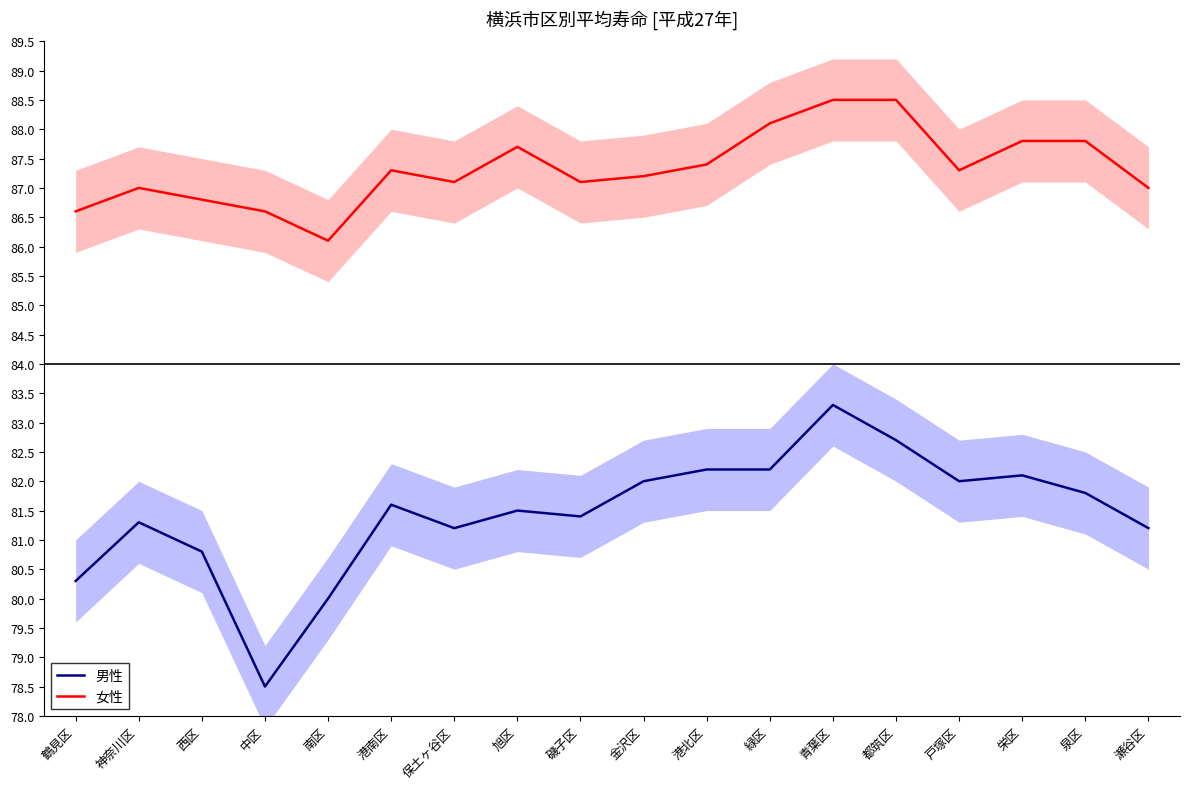

Which has a higher value, 金沢区 or 保土ヶ谷区?

金沢区